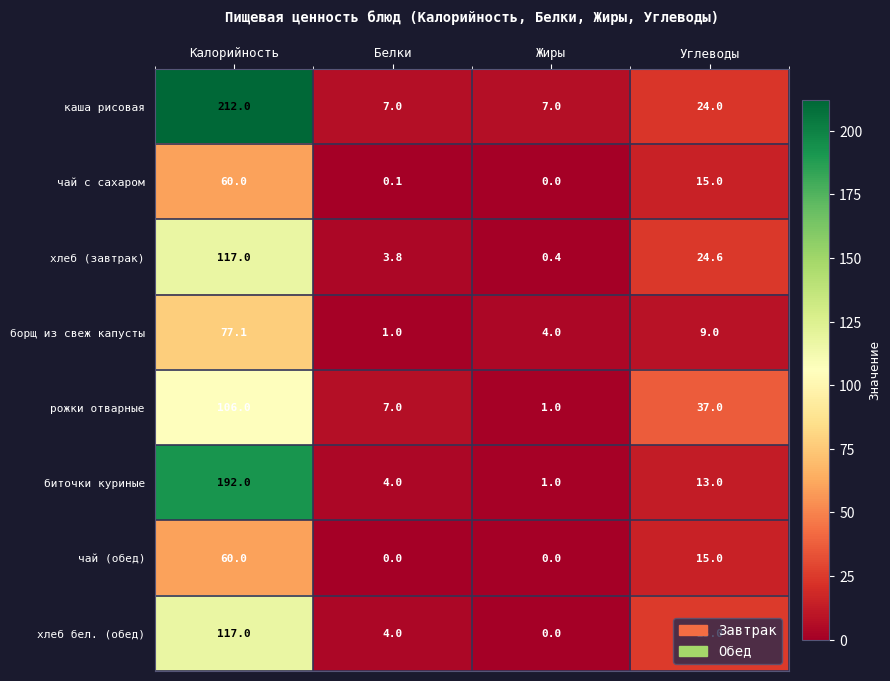

At which label does борщ из свеж капусты first exceed 9?

Калорийность